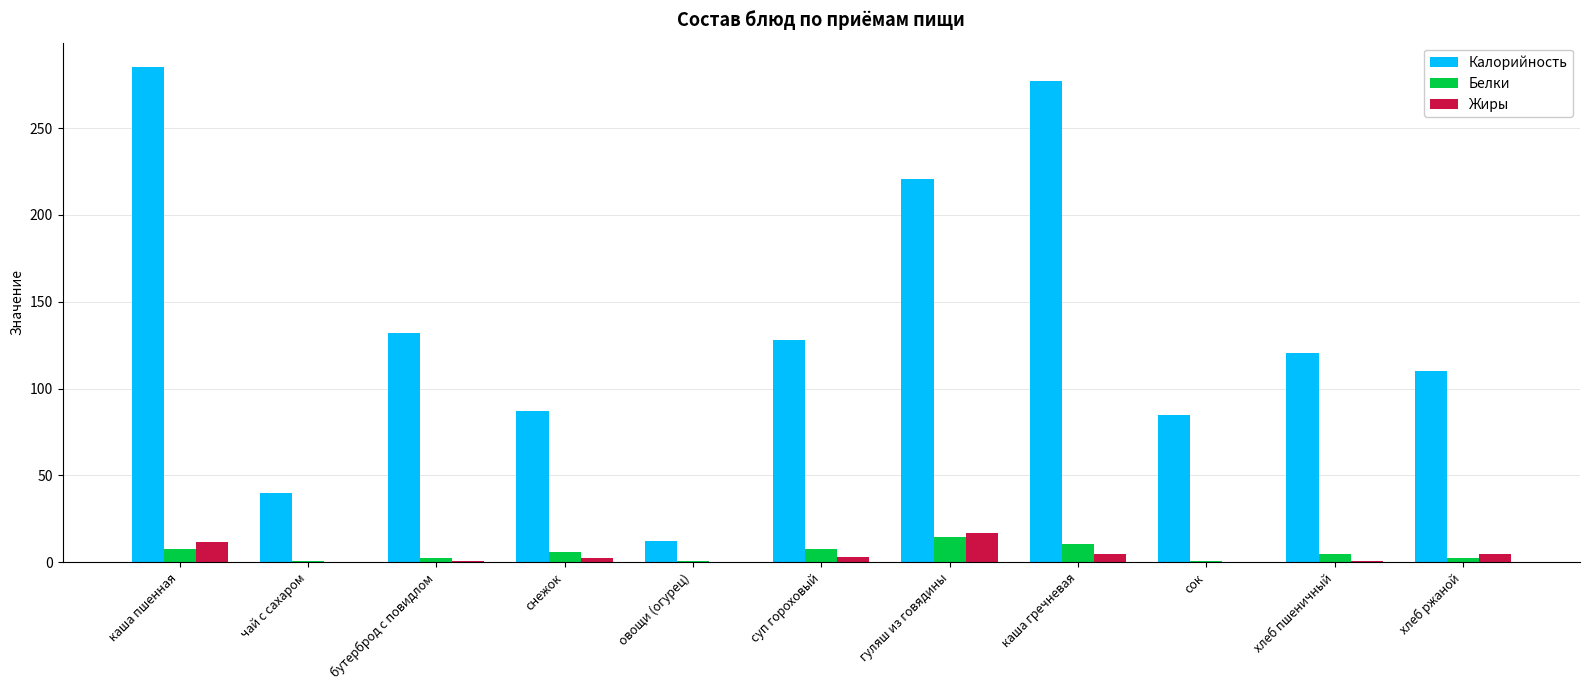

The Жиры series shows -10.5 at чай с сахаром. True or false?

False